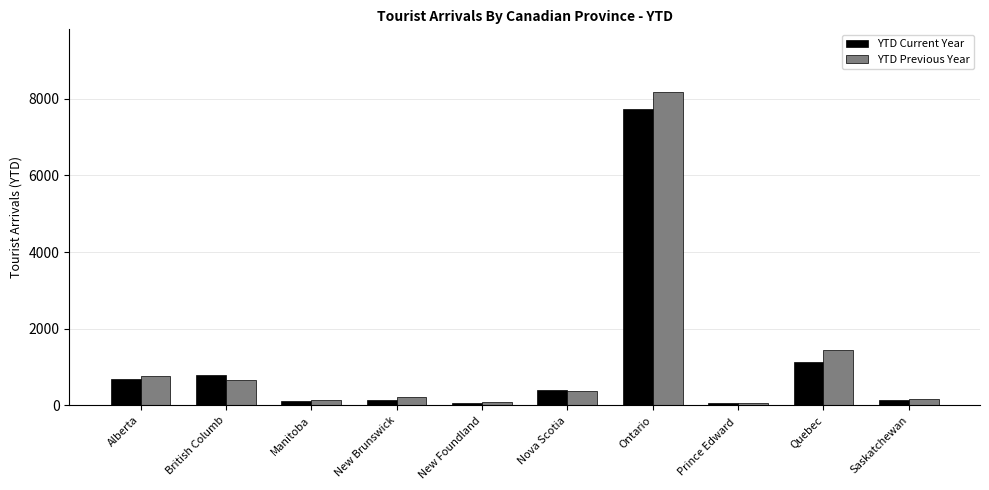

At which label does YTD Previous Year reach its peak?

Ontario